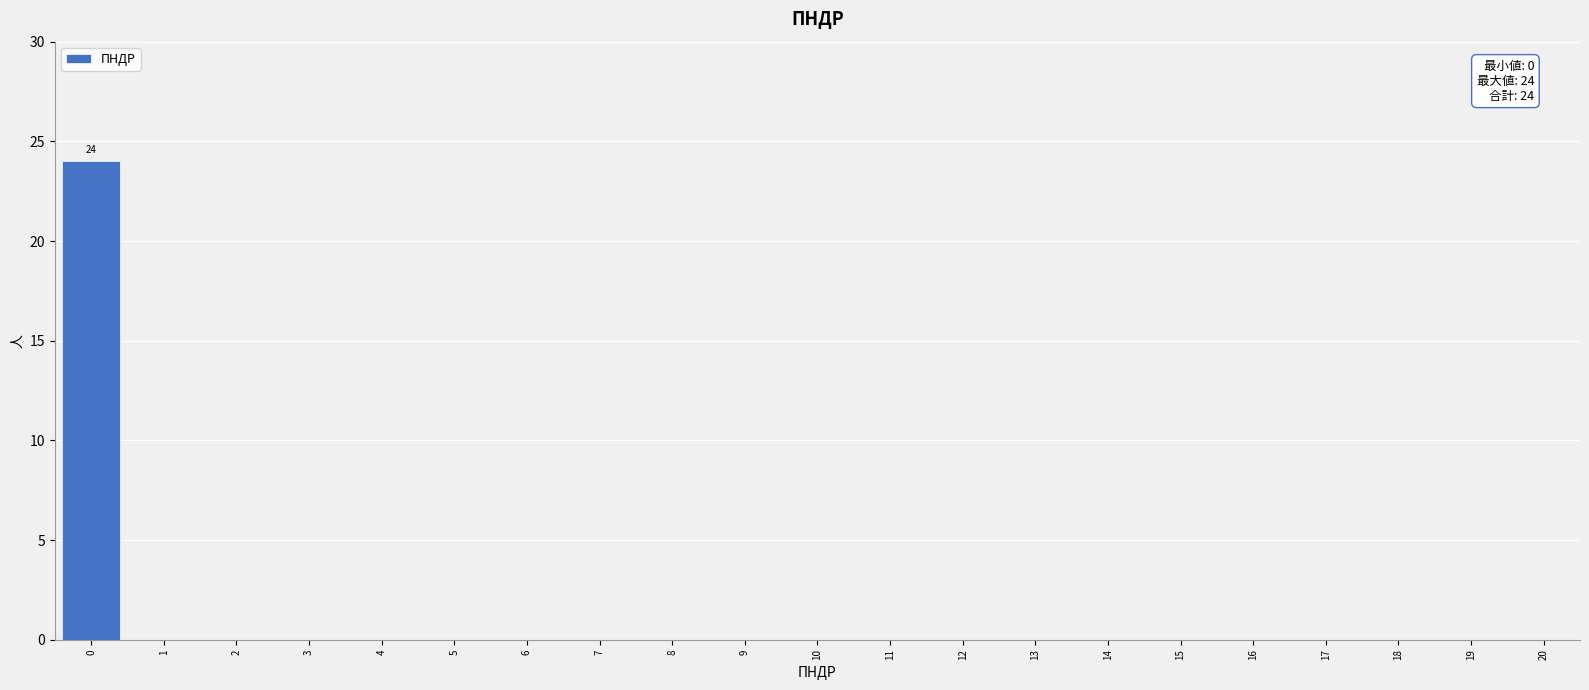

Reading right to left, list all the values displayed in this chart.

20=0	19=0	18=0	17=0	16=0	15=0	14=0	13=0	12=0	11=0	10=0	9=0	8=0	7=0	6=0	5=0	4=0	3=0	2=0	1=0	0=24